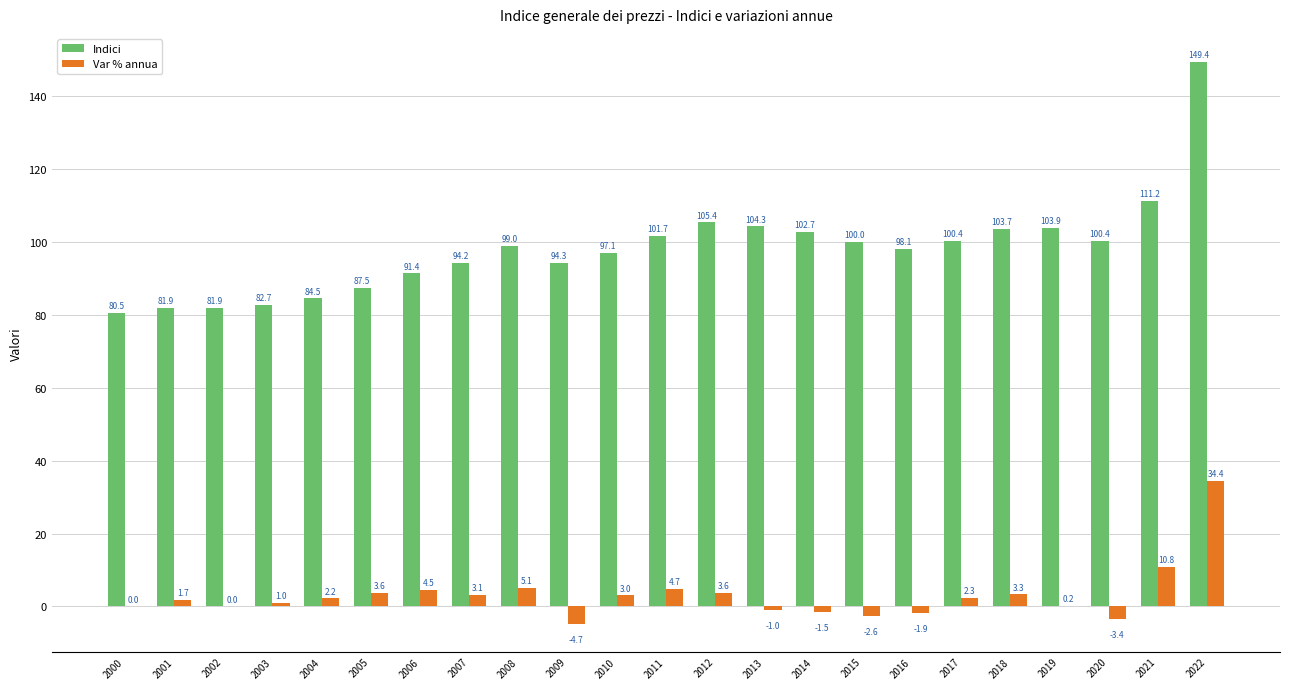

Which label corresponds to the largest value in the chart?

2022